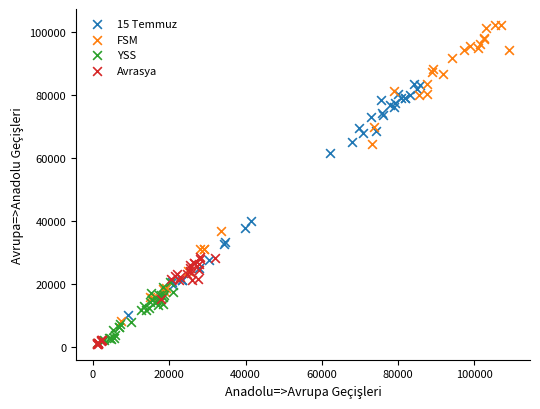

Which series contains the highest Y value?

FSM